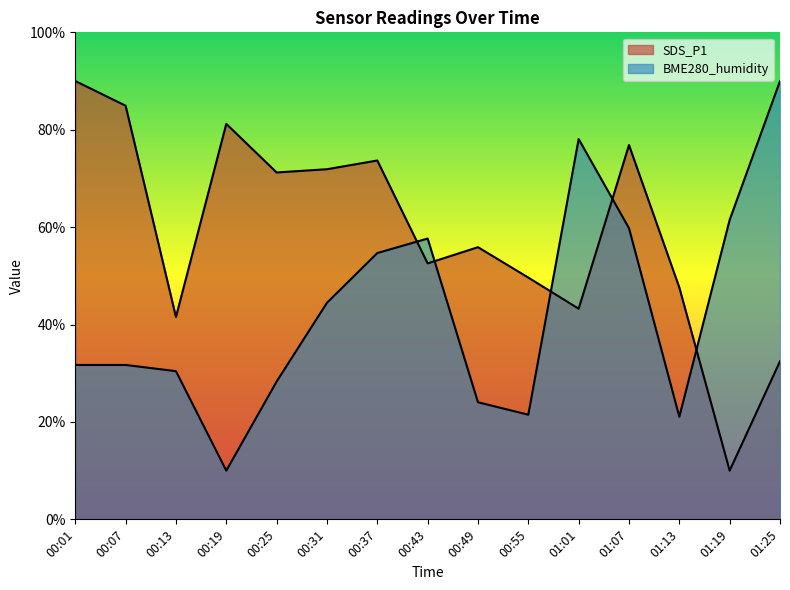

Does the chart display data point markers on the line(s)?

No